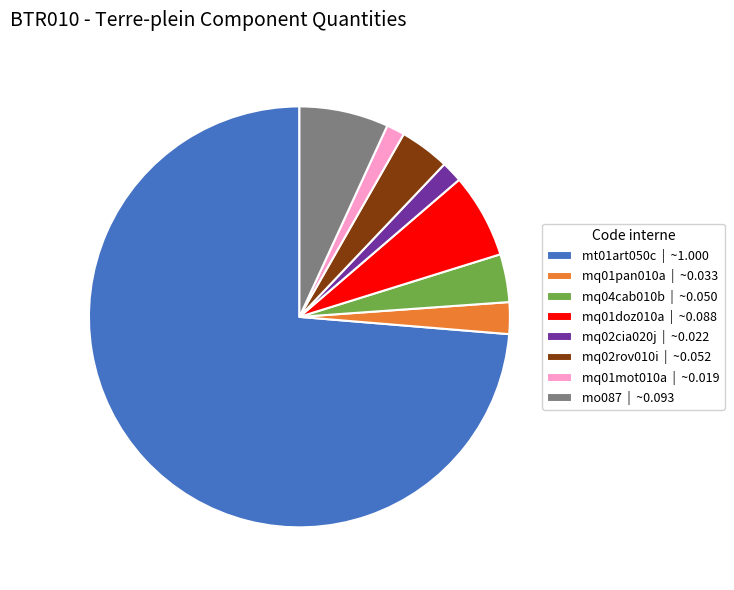

What is the largest slice in the pie chart?

mt01art050c